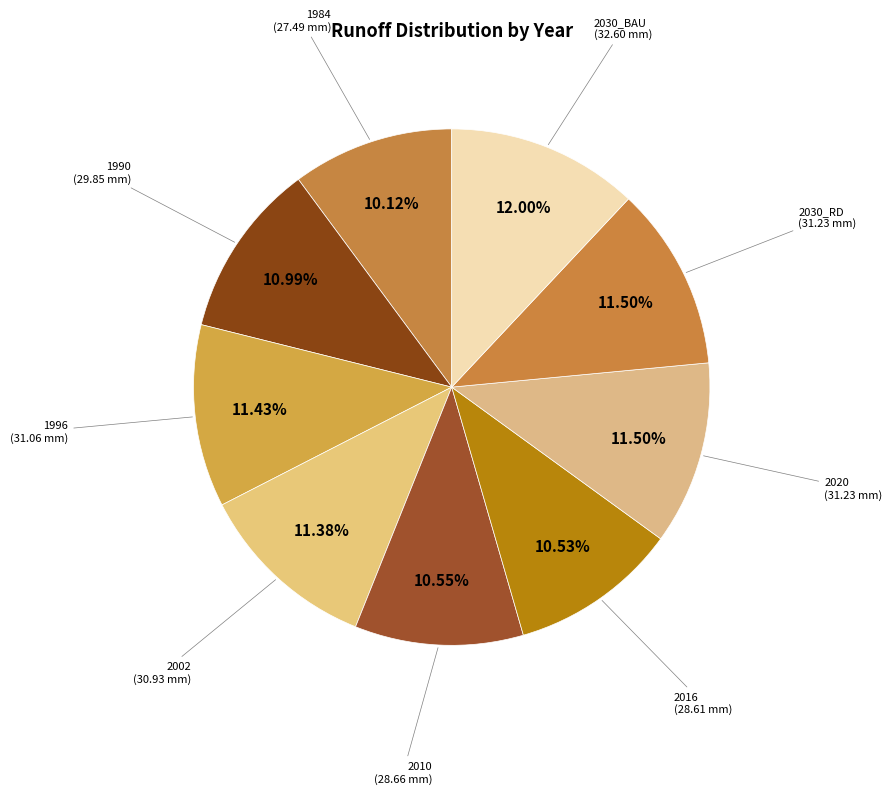

To the nearest percent, what is the average slice percentage?

11%